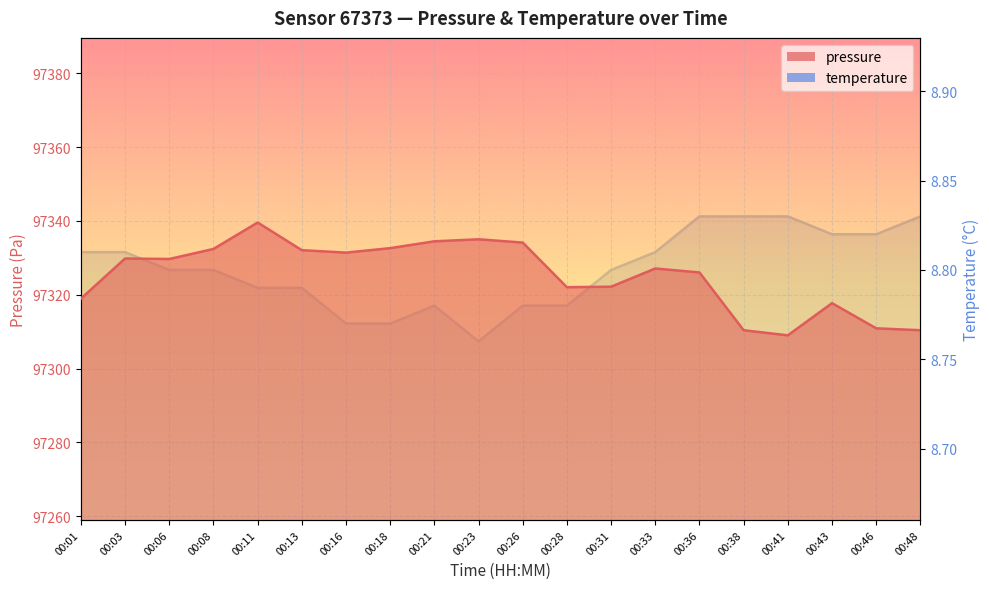

The value of temperature at 00:03 is 8.8. True or false?

True